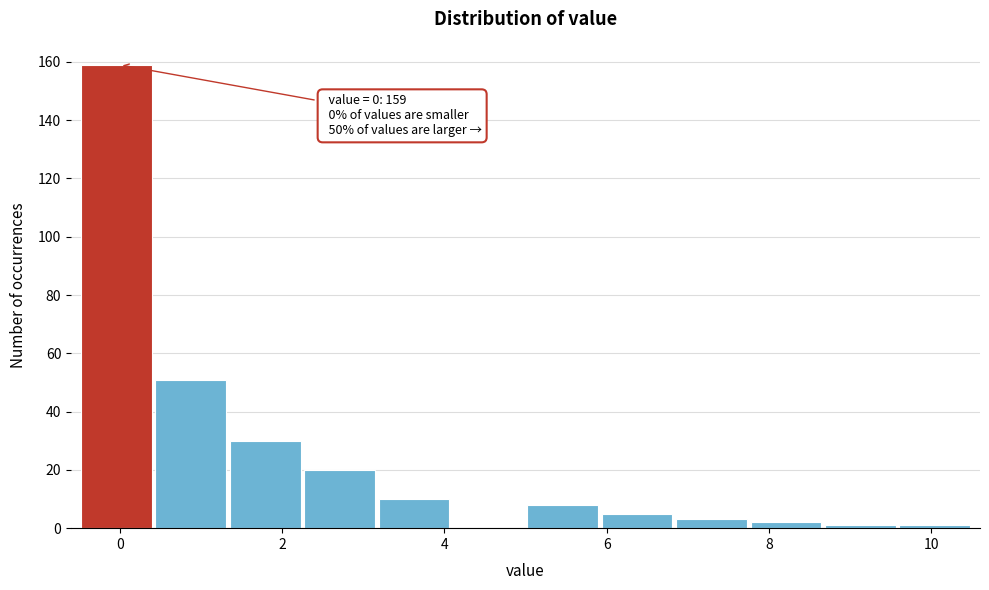

Which range on the x-axis has the tallest bar?

-0.4 to 0.4